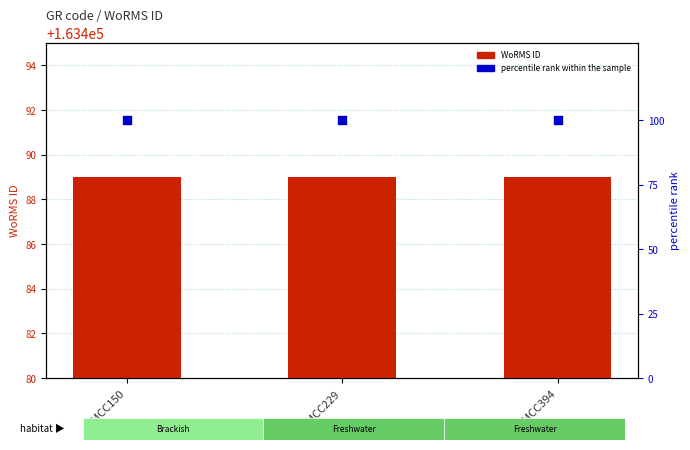

What are all the series names shown in the legend?

WoRMS ID, percentile rank within the sample